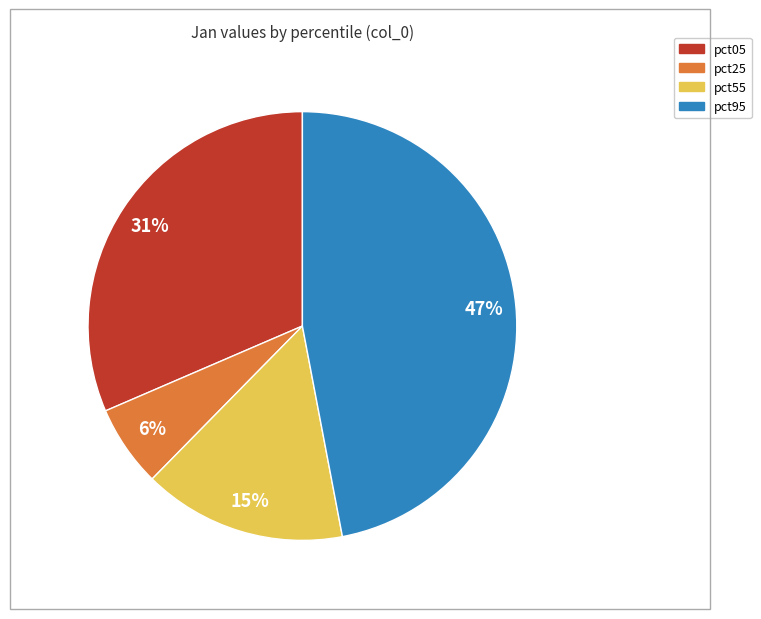

Is there a majority slice in this chart?

No